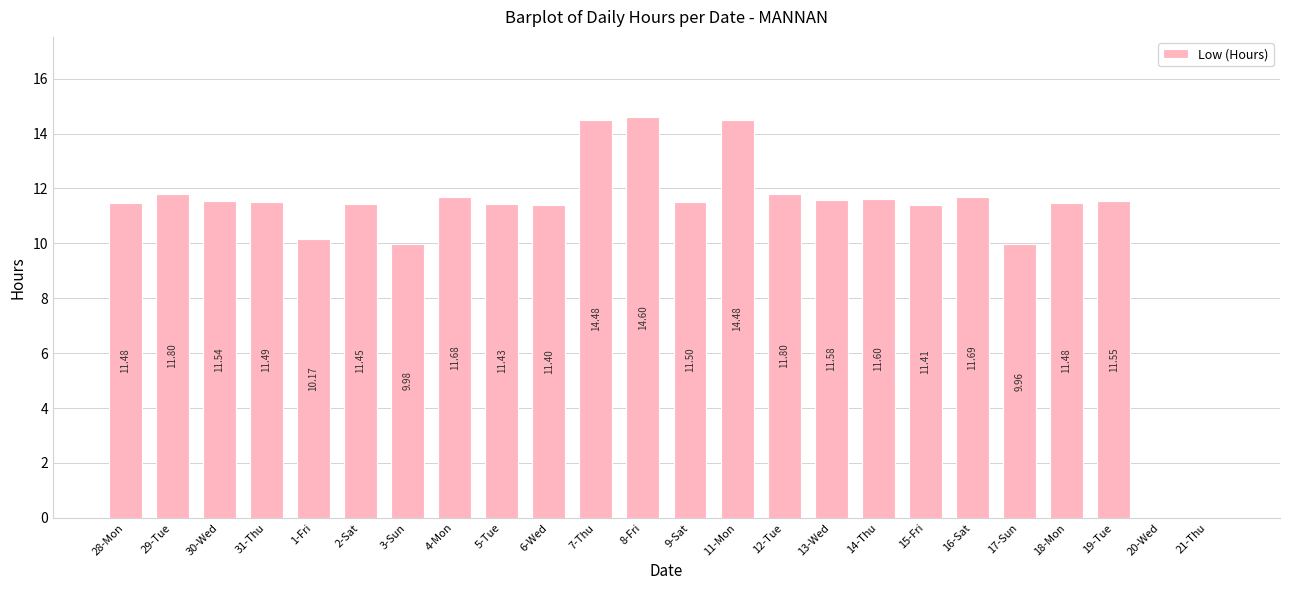

What is the sum of the values at 8-Fri and 5-Tue?

26.0